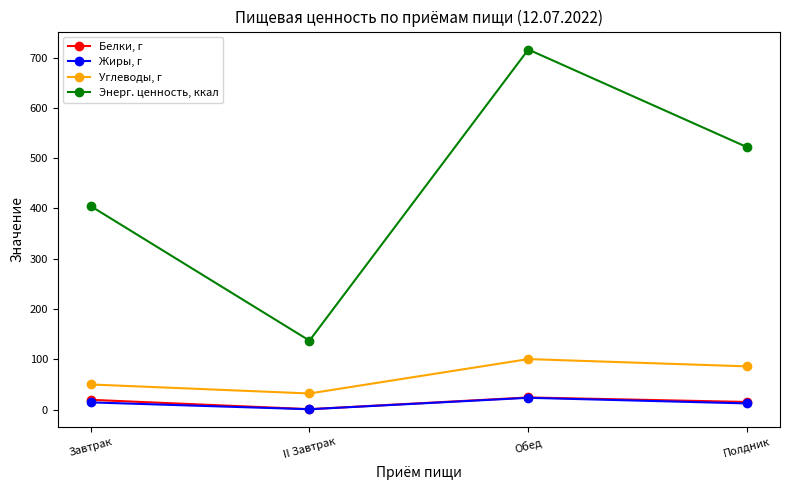

At Завтрак, list the series in order from largest to smallest.

Энерг. ценность, ккал, Углеводы, г, Белки, г, Жиры, г